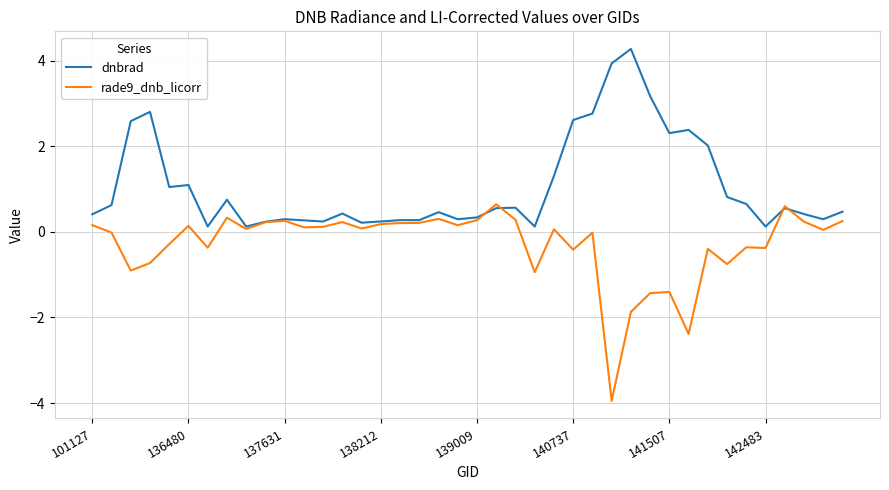

Which series has the largest total across all categories?

dnbrad